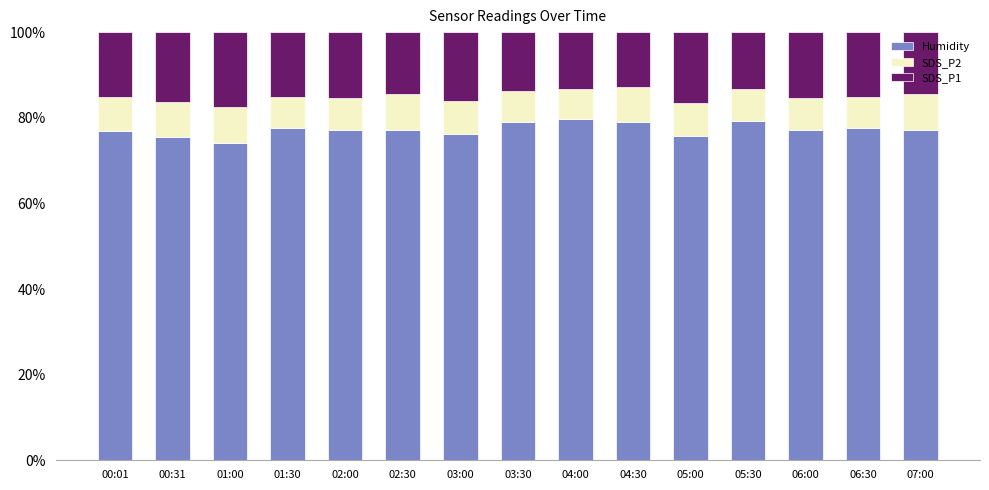

What is the highest value of the Humidity series?

79.7